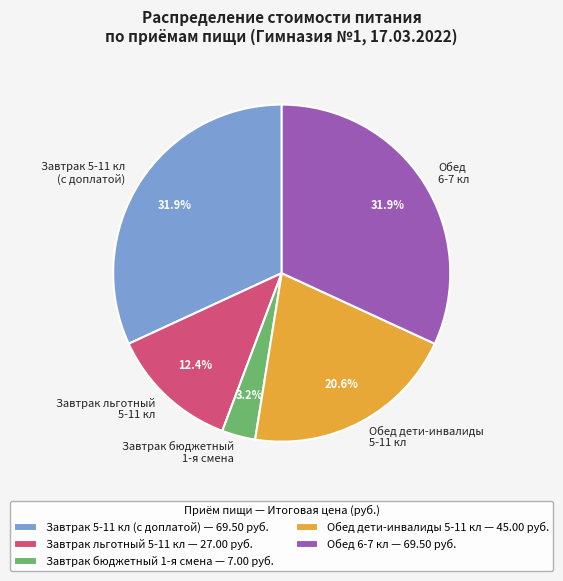

What is the ratio of the value at Завтрак льготный 5-11 кл to the value at Обед дети-инвалиды 5-11 кл?

0.6